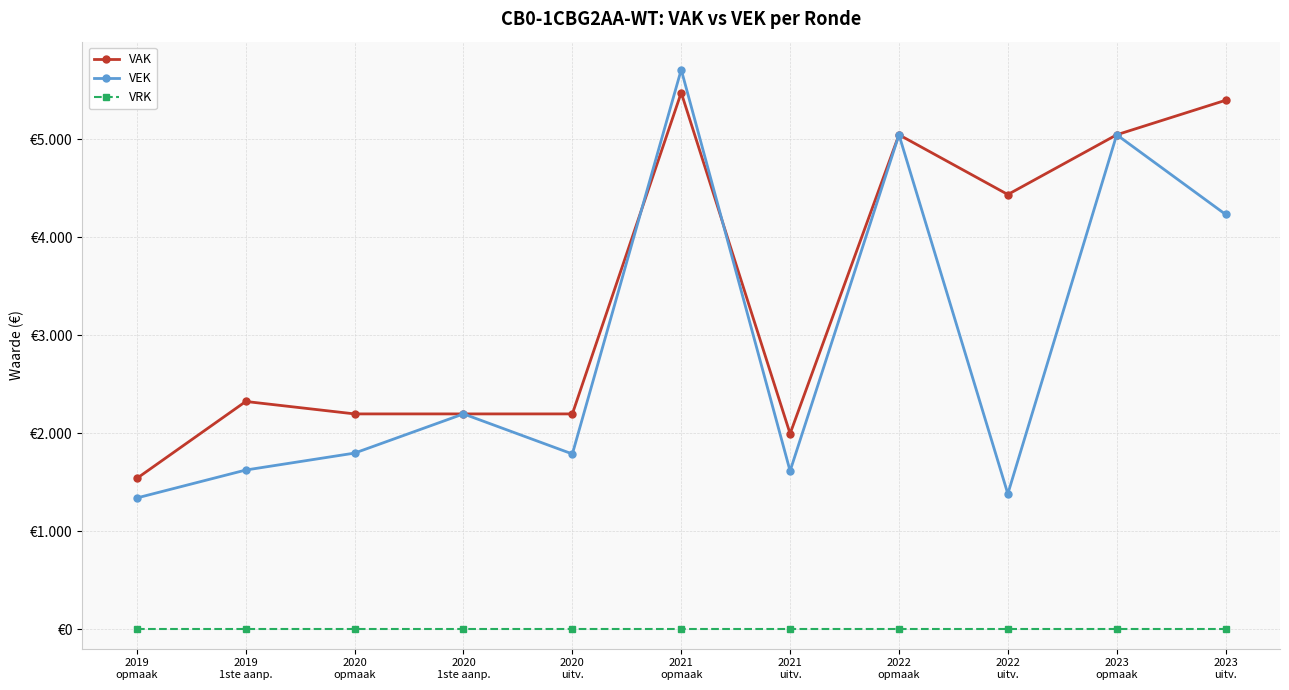

True or false: VEK and VRK cross at least once.

False